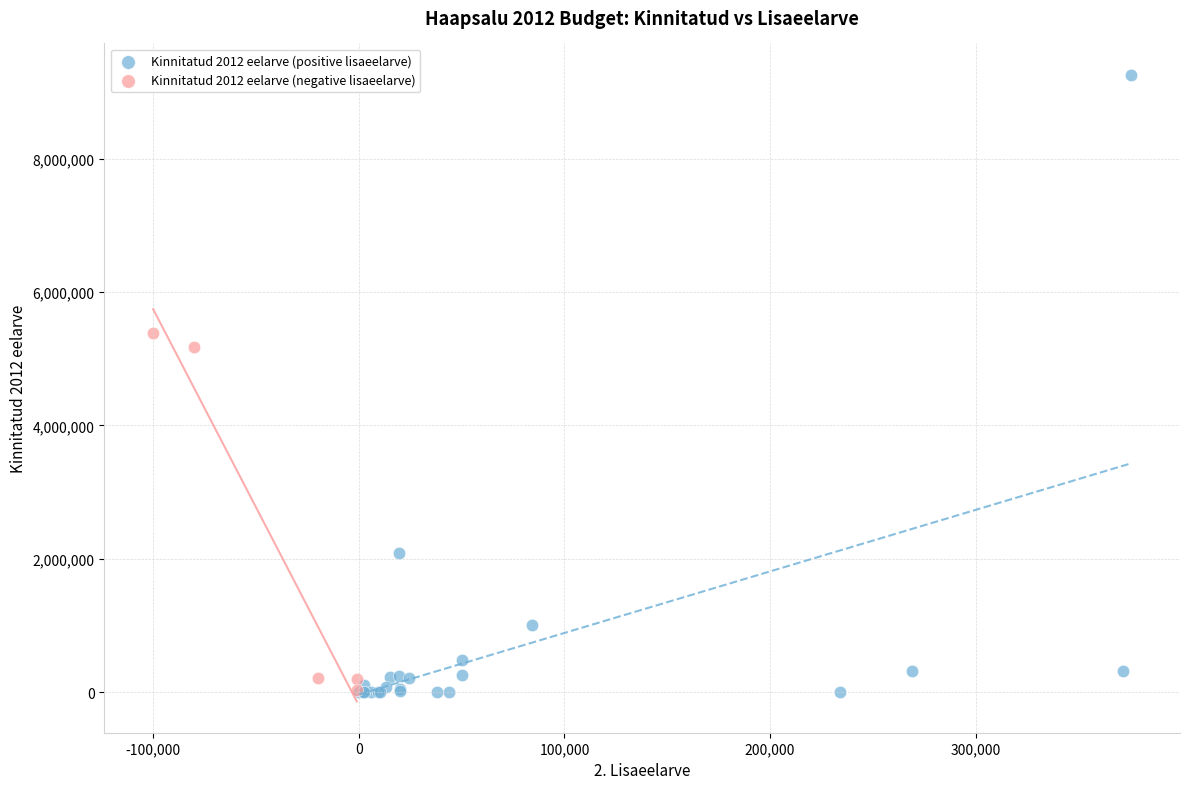

What are all the series names shown in the legend?

Kinnitatud 2012 eelarve (positive lisaeelarve), Kinnitatud 2012 eelarve (negative lisaeelarve)